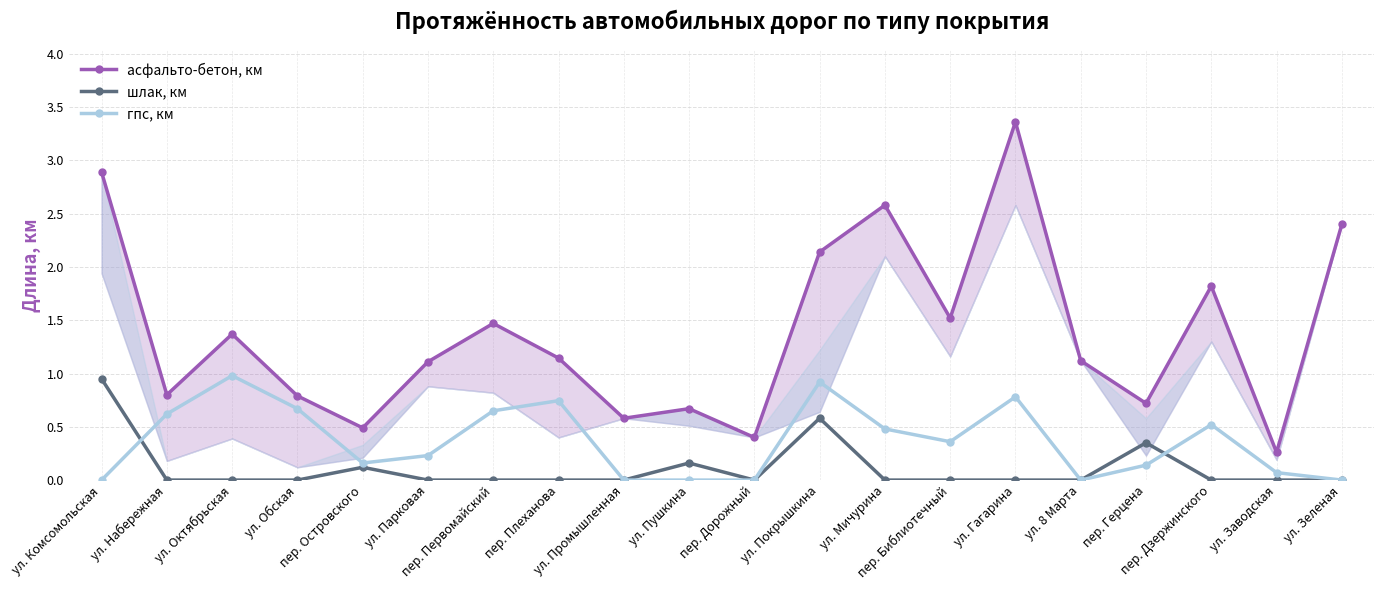

Which series has the largest total across all categories?

асфальто-бетон, км